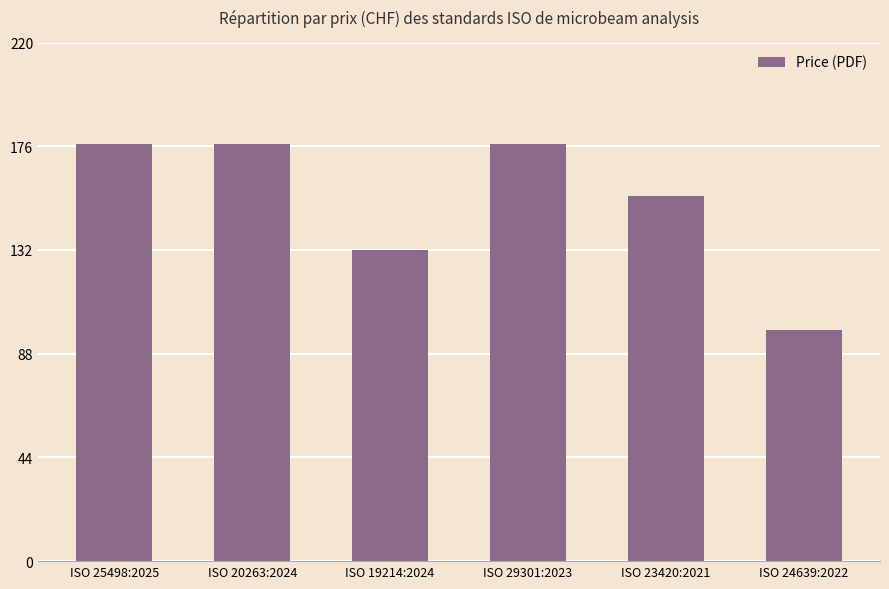

Reading left to right, what are all the values shown in this chart?

177	177	132	177	155	98